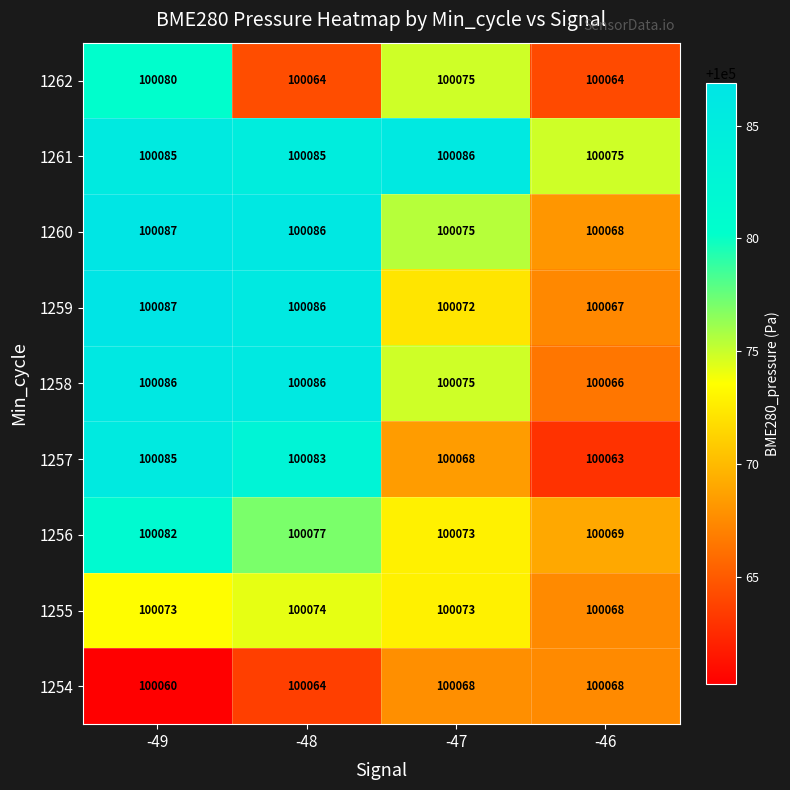

How many categories are shown in the chart?

4